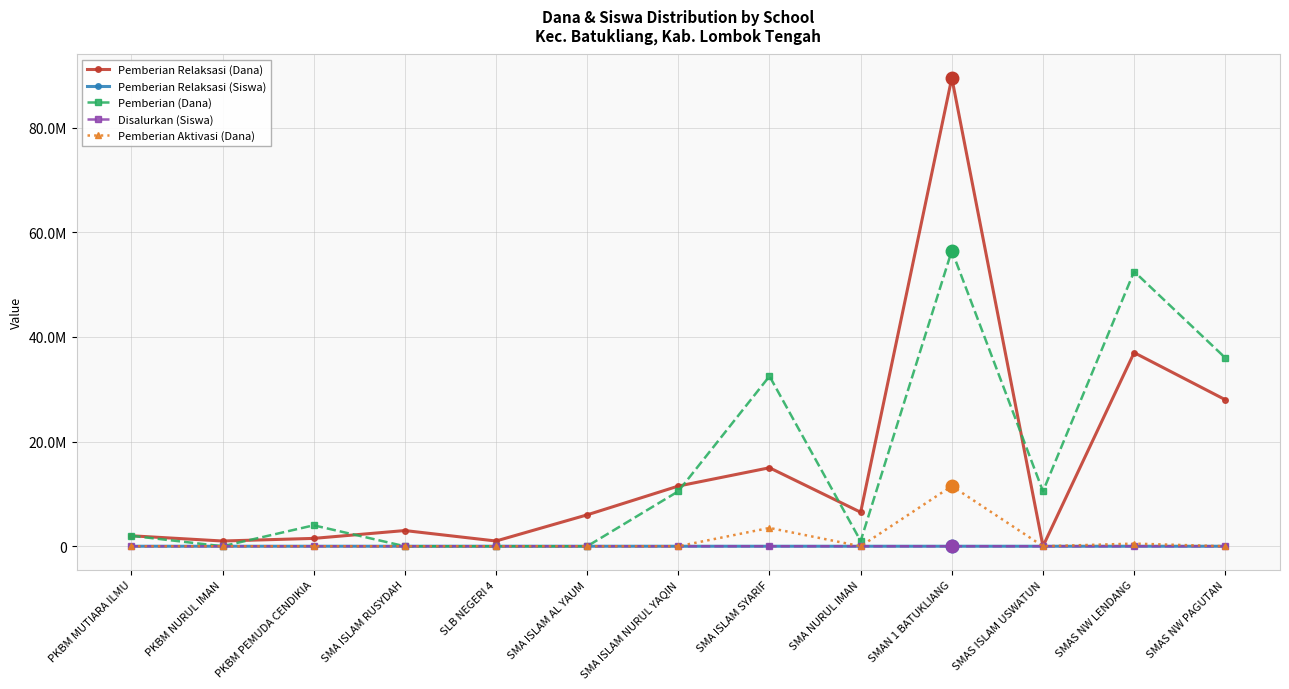

Between SLB NEGERI 4 and PKBM NURUL IMAN, which is larger?

SLB NEGERI 4